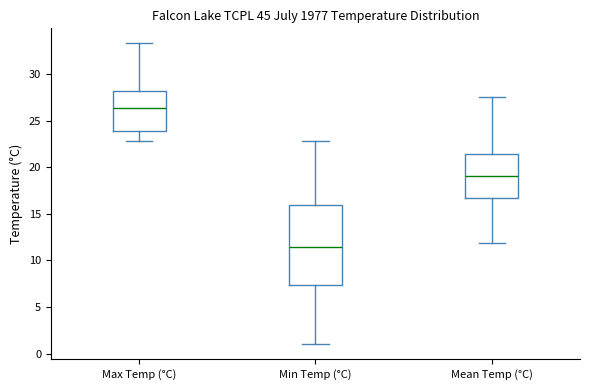

Reading left to right, read every box against the y-axis: the position of its median line, the range the box covers, and the ends of its whiskers. The values are not printed on the chart, so give them approximately, as read against the axis.

Max Temp (°C): median 26.5, box 24.0 to 28.0, whiskers 23.0 to 33.5
Min Temp (°C): median 11.5, box 7.5 to 16.0, whiskers 1.0 to 23.0
Mean Temp (°C): median 19.0, box 16.5 to 21.5, whiskers 12.0 to 27.5